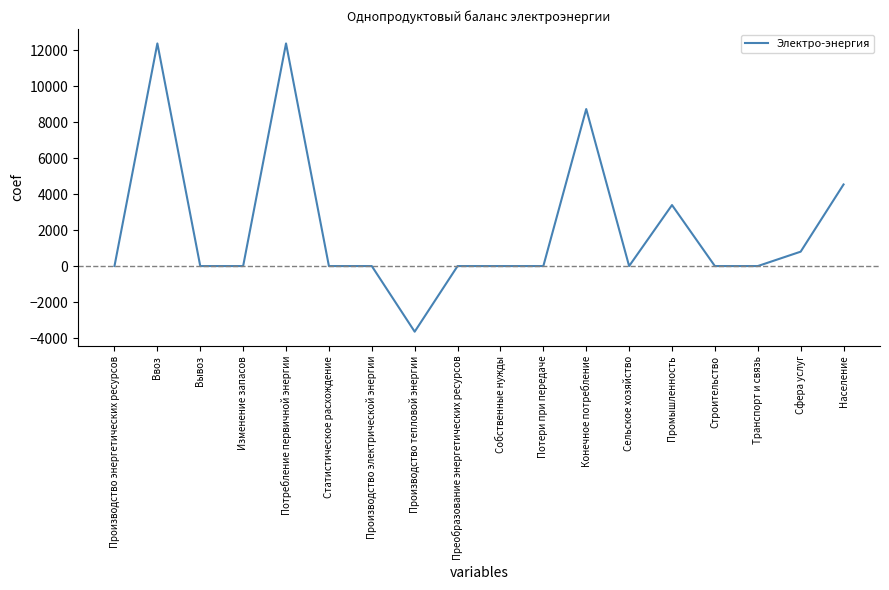

Which category has the lowest value across all series?

Производство тепловой энергии